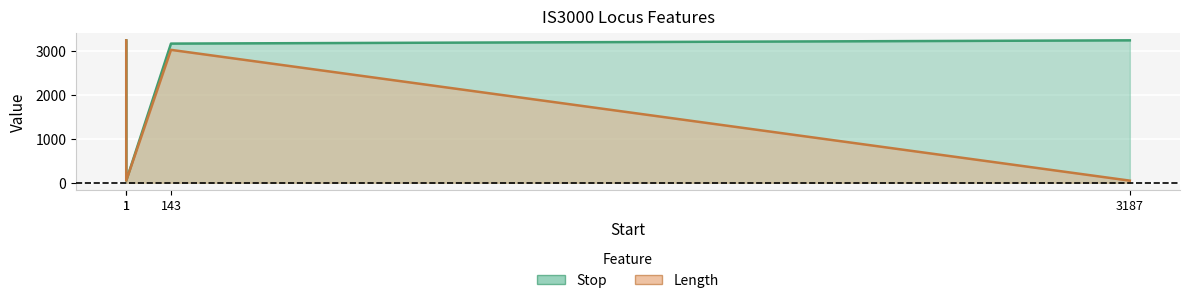

At which label does Length first exceed 3018?

1